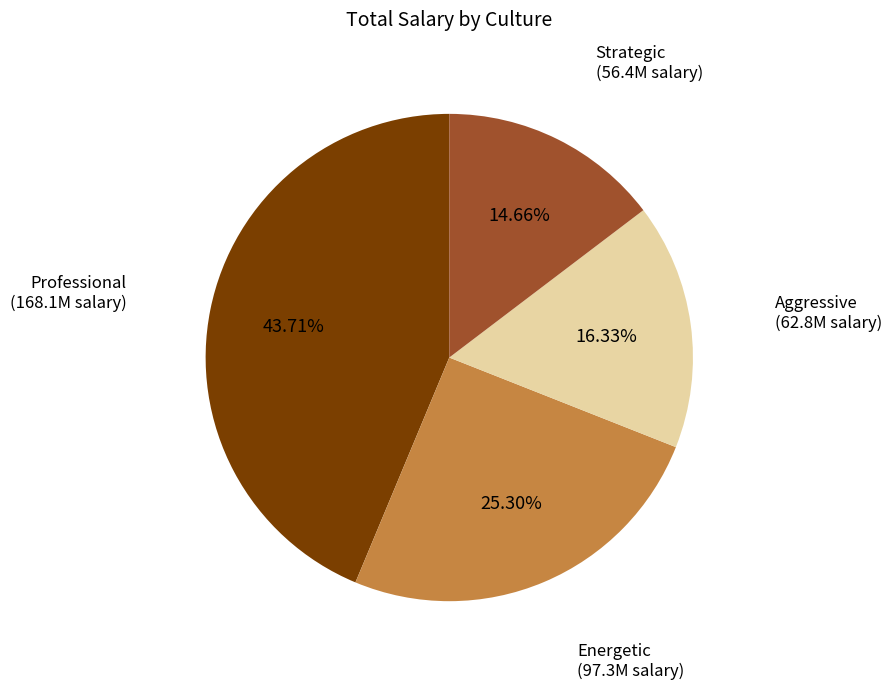

Combined, what portion of the pie is Energetic and Professional?

69.0%